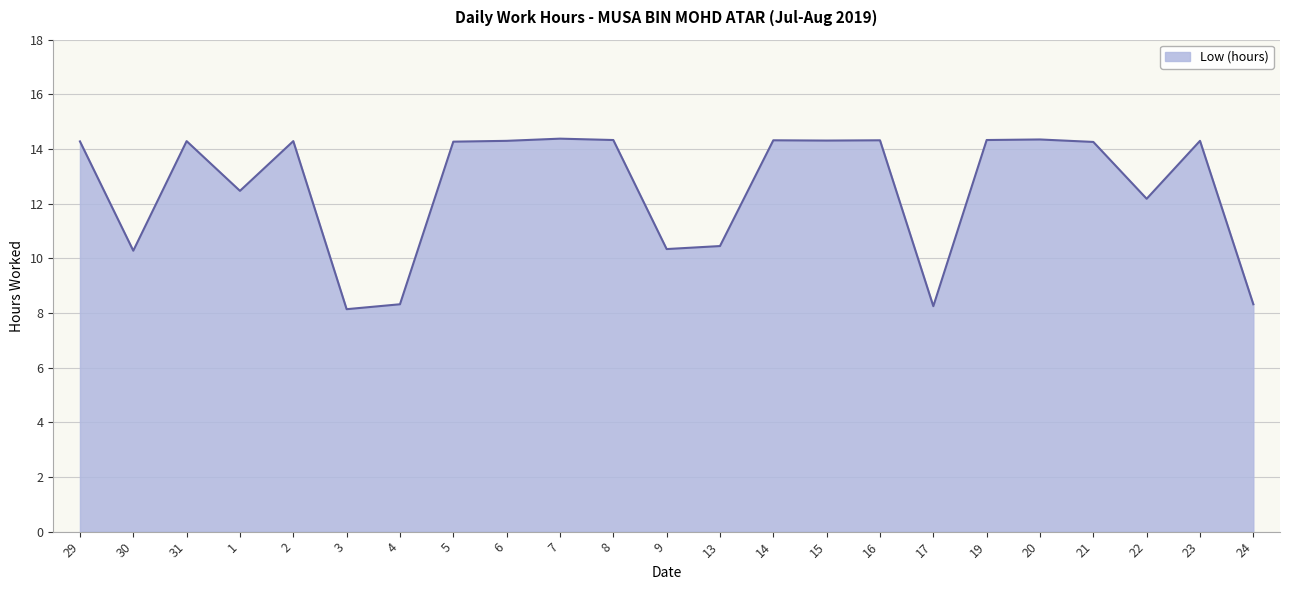

What is the average value?

12.6